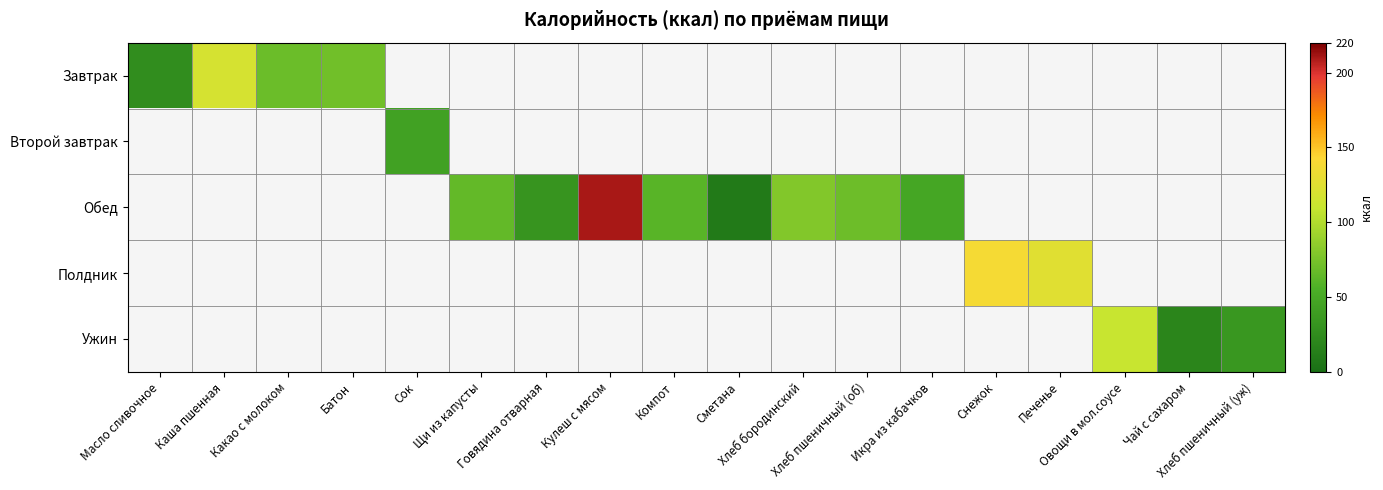

Is the value of Полдник at Каша пшенная greater than the value of Ужин at Икра из кабачков?

No